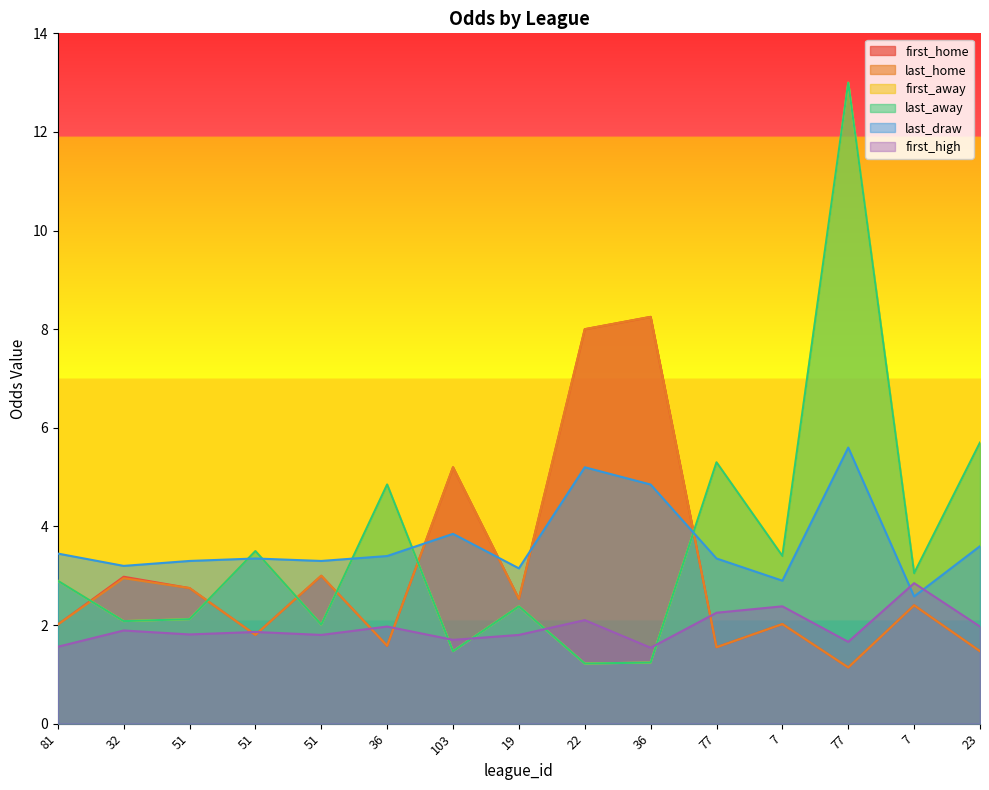

What is the sum of the last_home values at 19 and 36?

4.1